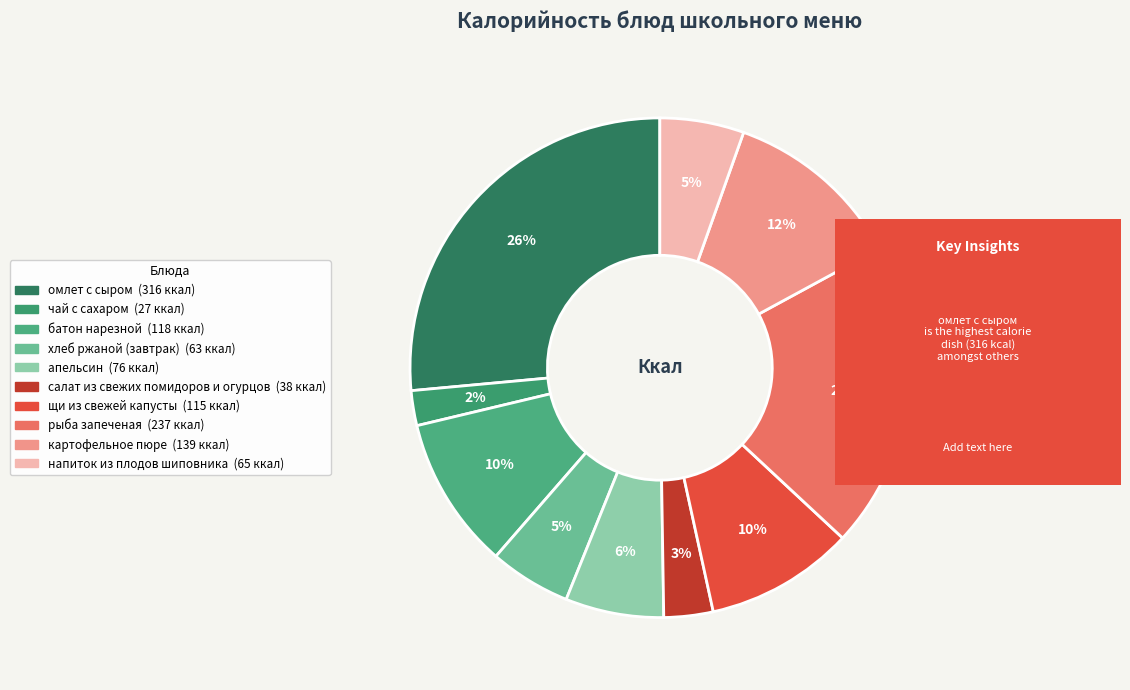

Which category has the biggest portion of the pie?

омлет с сыром